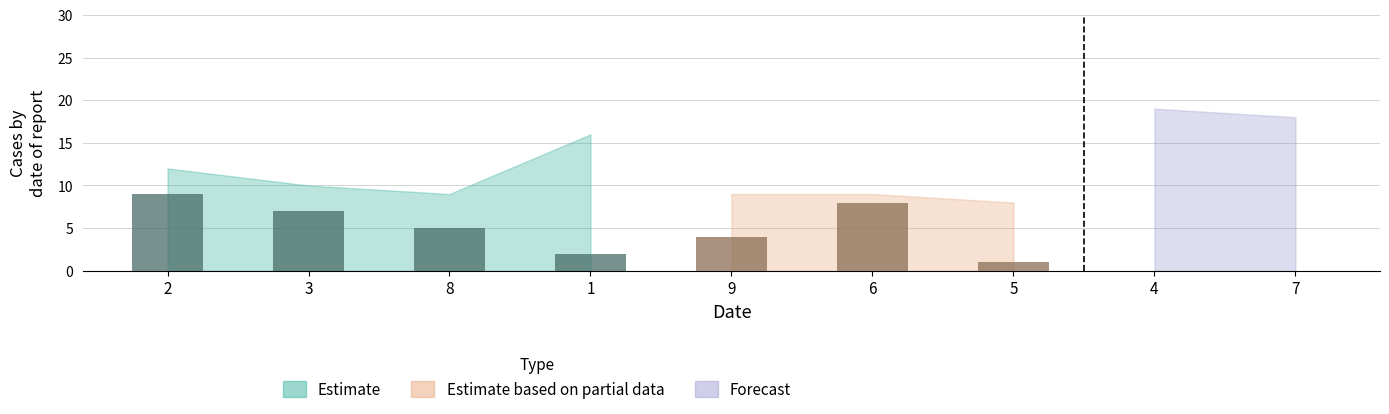

Is it true that col_3 equals 4 at 4?

False